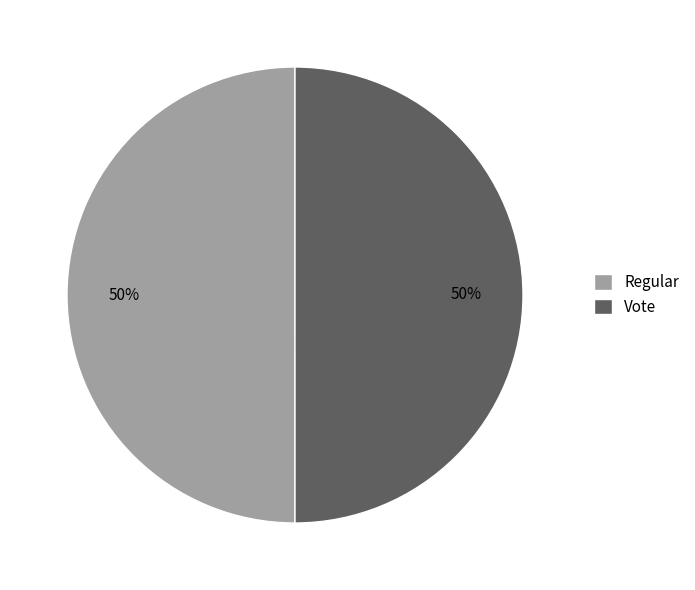

Count the number of slices in the pie.

2